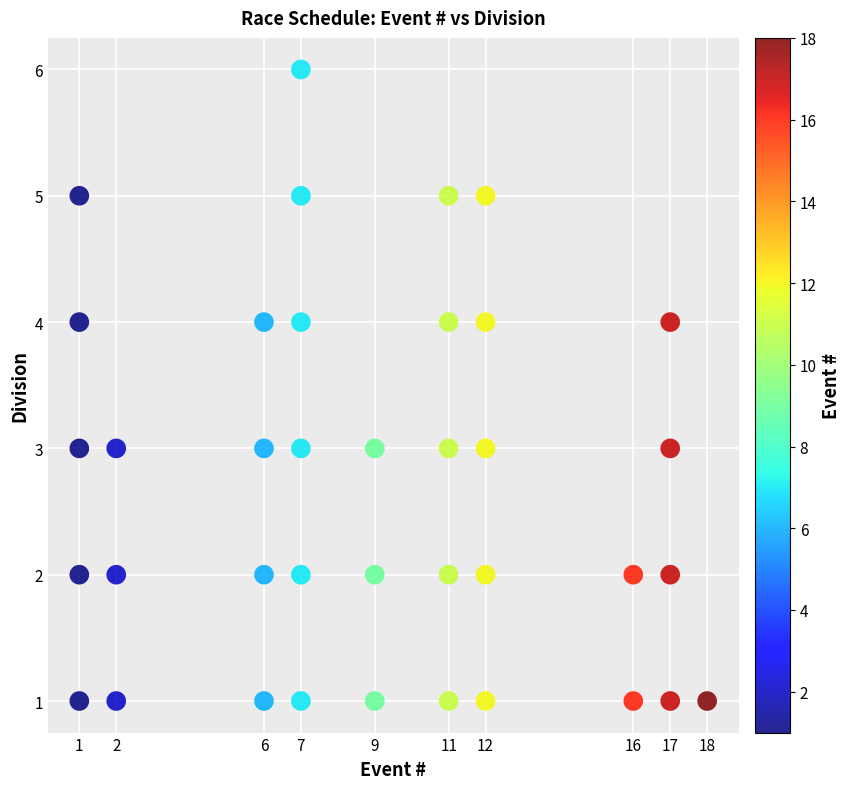

What is the range of Y values (max minus min)?

5